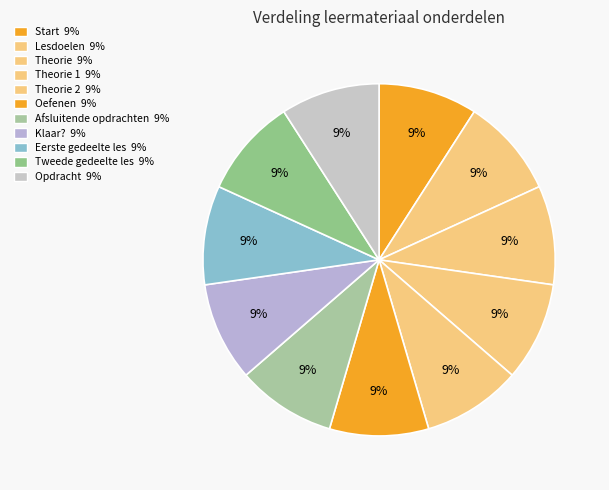

Rank the categories by value from highest to lowest.

Opdracht, Tweede gedeelte les, Eerste gedeelte les, Klaar?, Afsluitende opdrachten, Oefenen, Lesdoelen, Start, Theorie 2, Theorie 1, Theorie